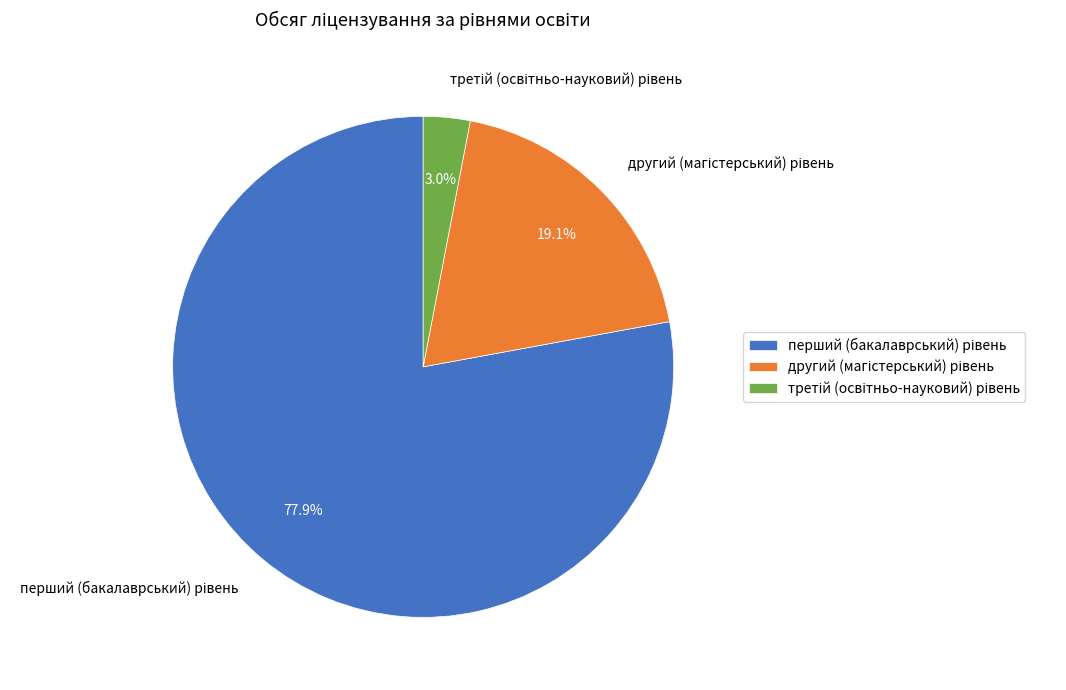

Does any single category account for the majority?

Yes